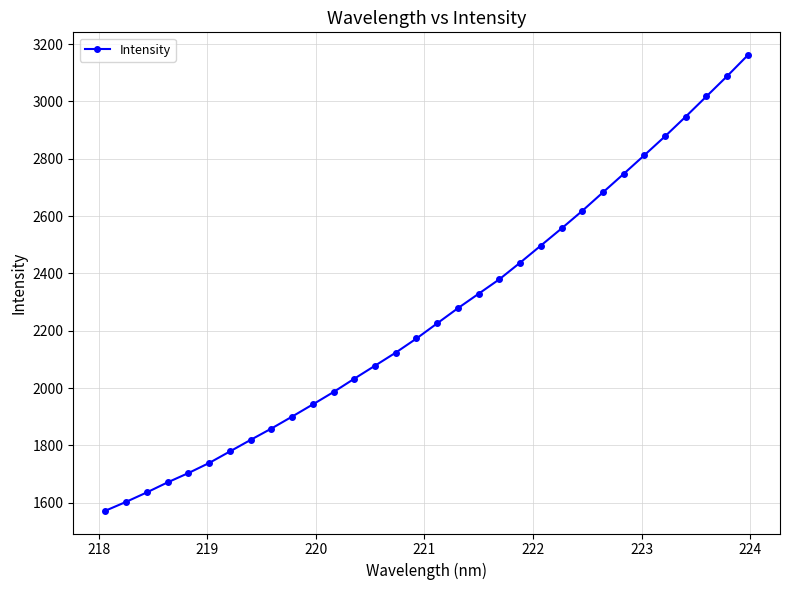

What is the sum of all values?

72281.1